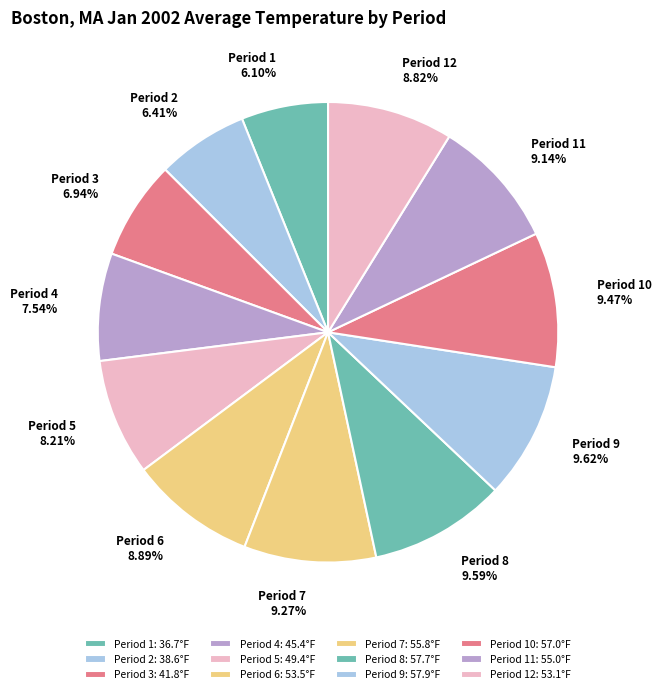

What percentage is the Period 3 slice, to the nearest percent?

7%